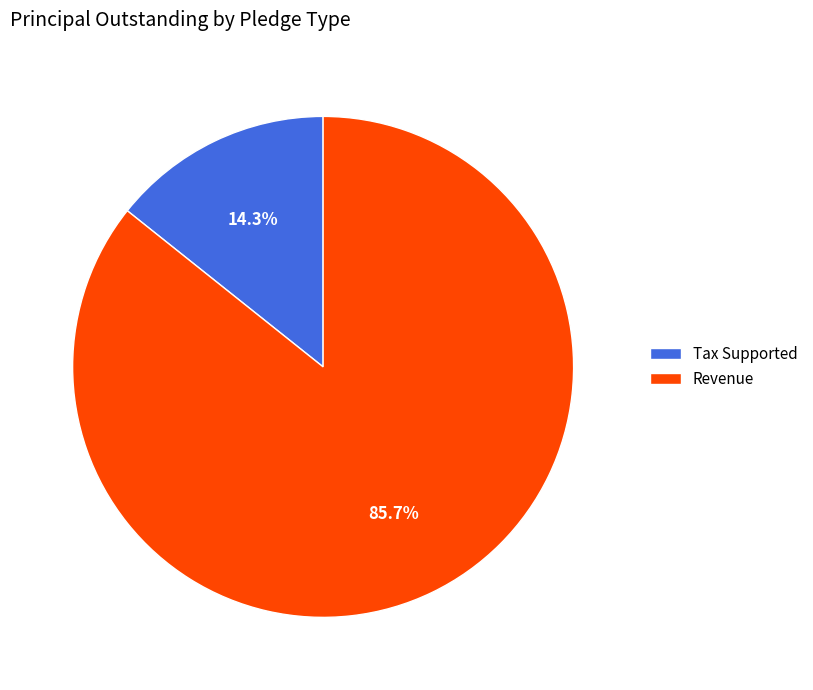

To the nearest percent, what is the difference between the largest and smallest slice percentages?

71%